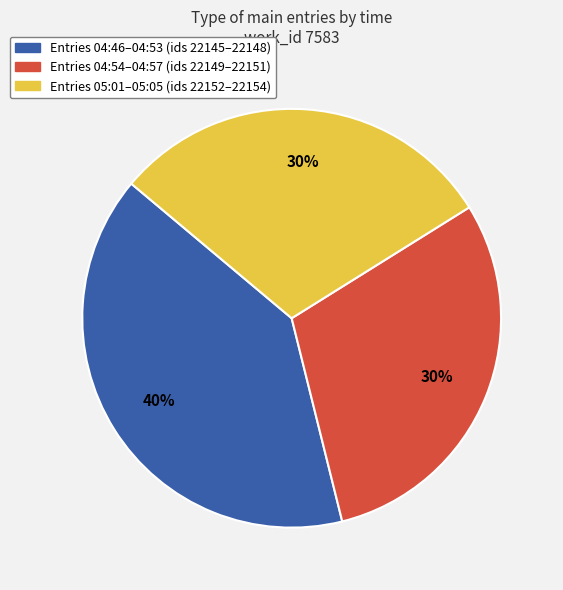

Between Entries 04:46–04:53 (ids 22145–22148) and Entries 05:01–05:05 (ids 22152–22154), which is larger?

Entries 04:46–04:53 (ids 22145–22148)